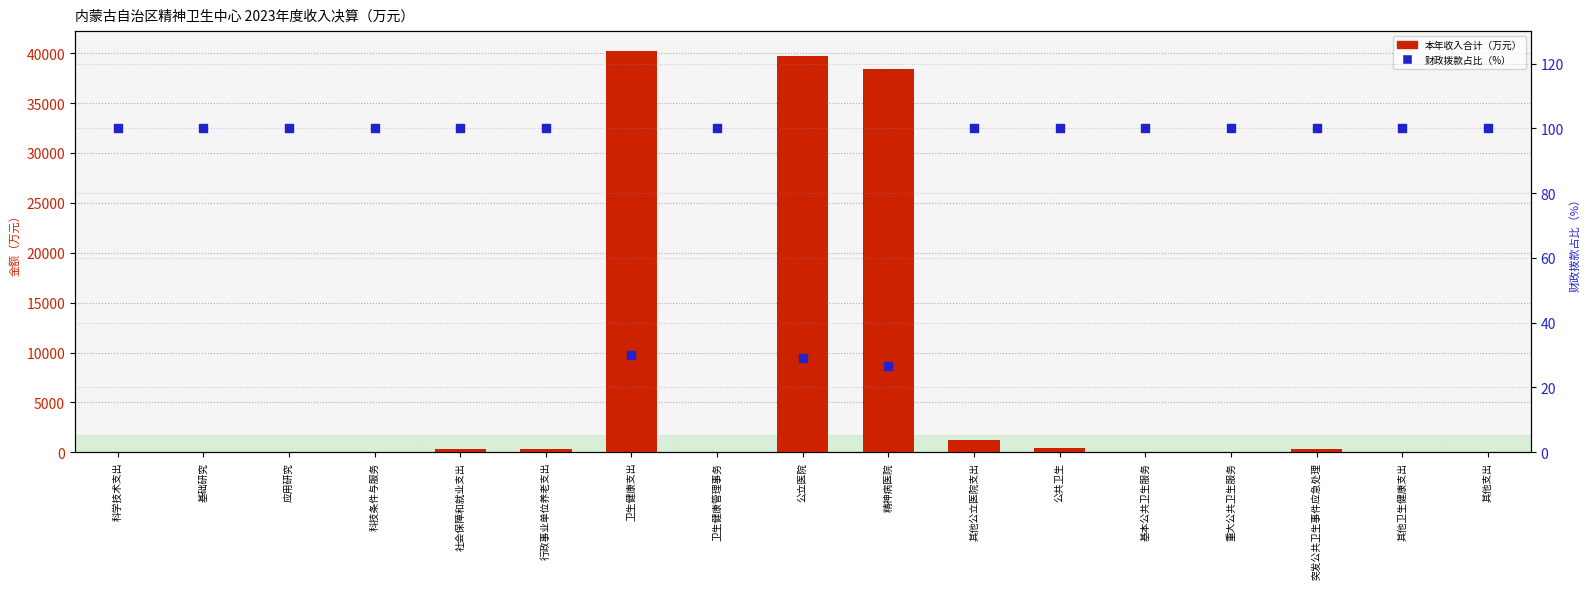

Which series has the largest total across all categories?

本年收入合计